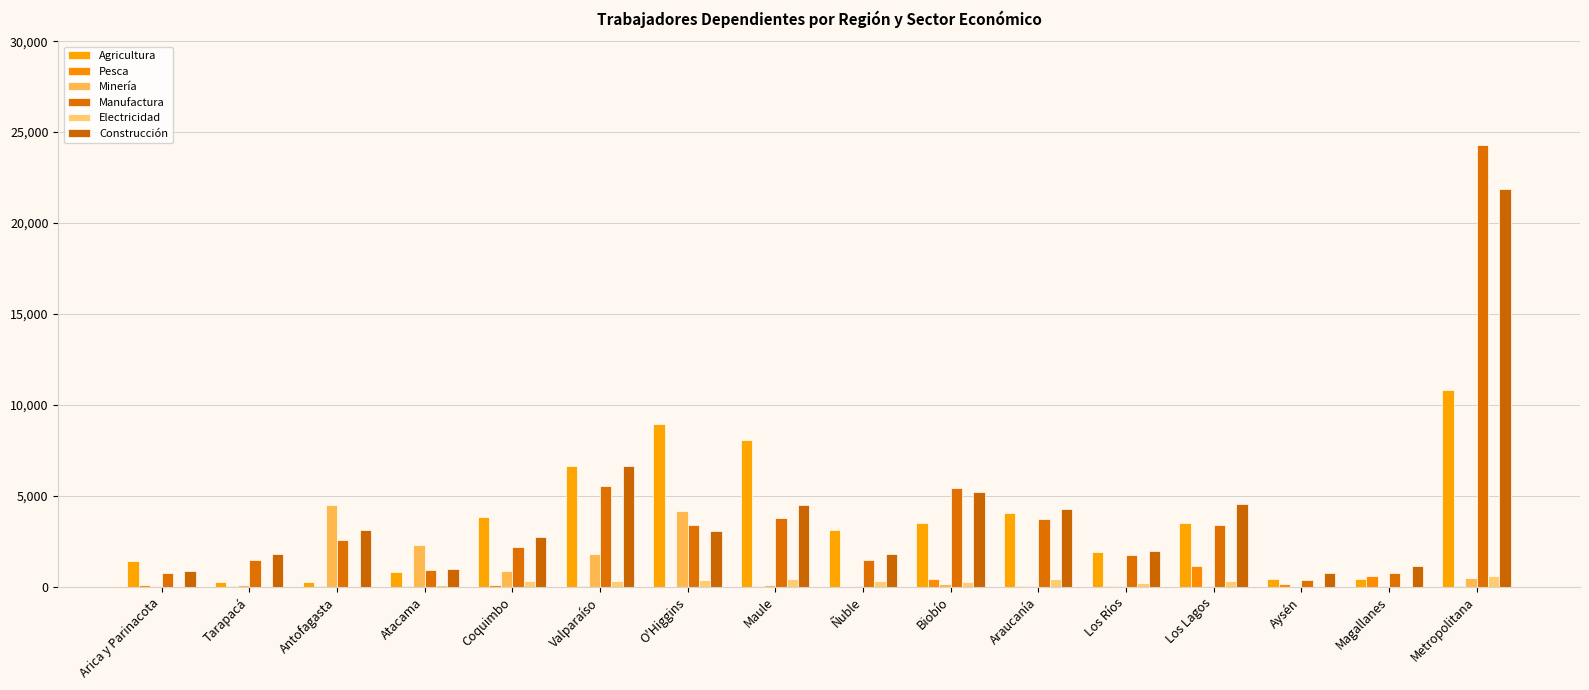

At which label does Pesca first exceed 75?

Arica y Parinacota